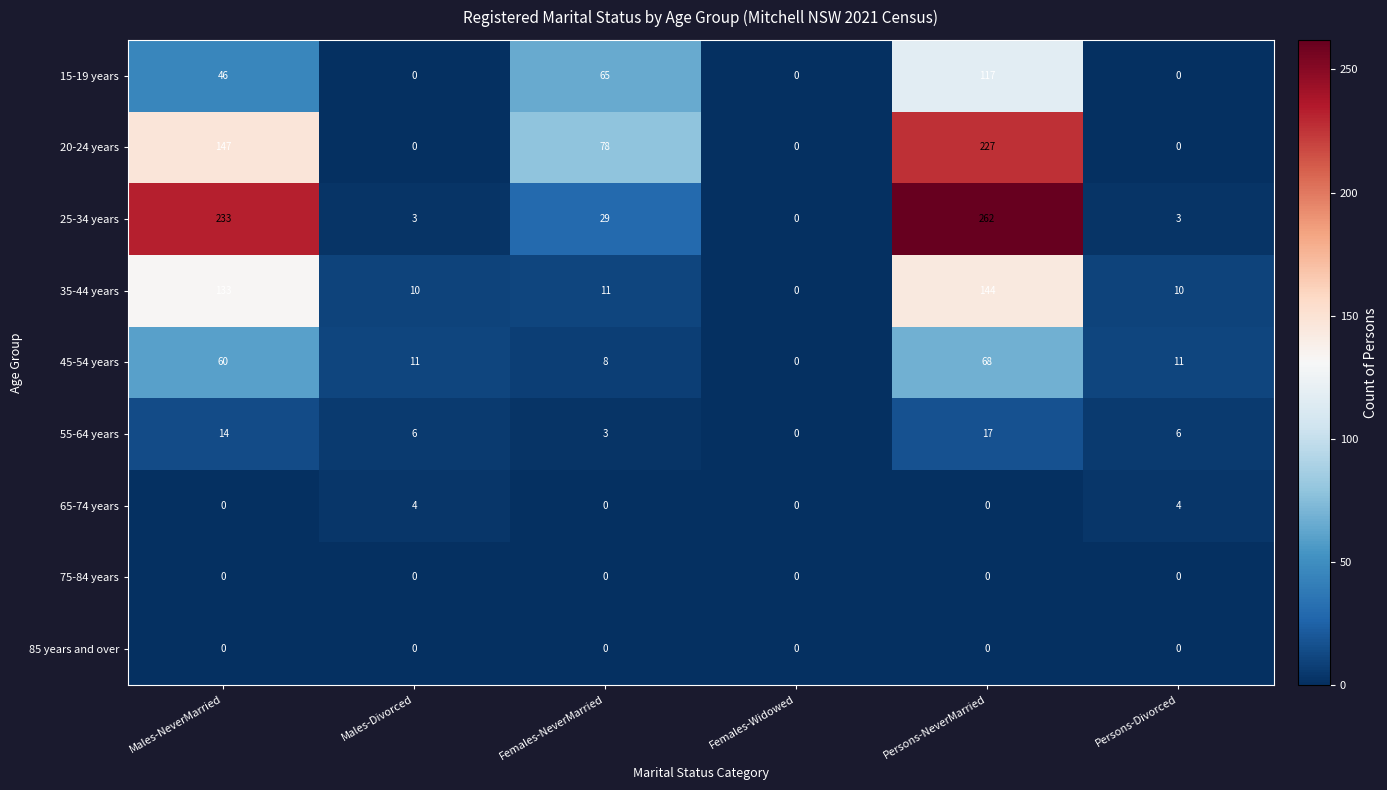

The 65-74 years series shows 0 at Females-Widowed. True or false?

True